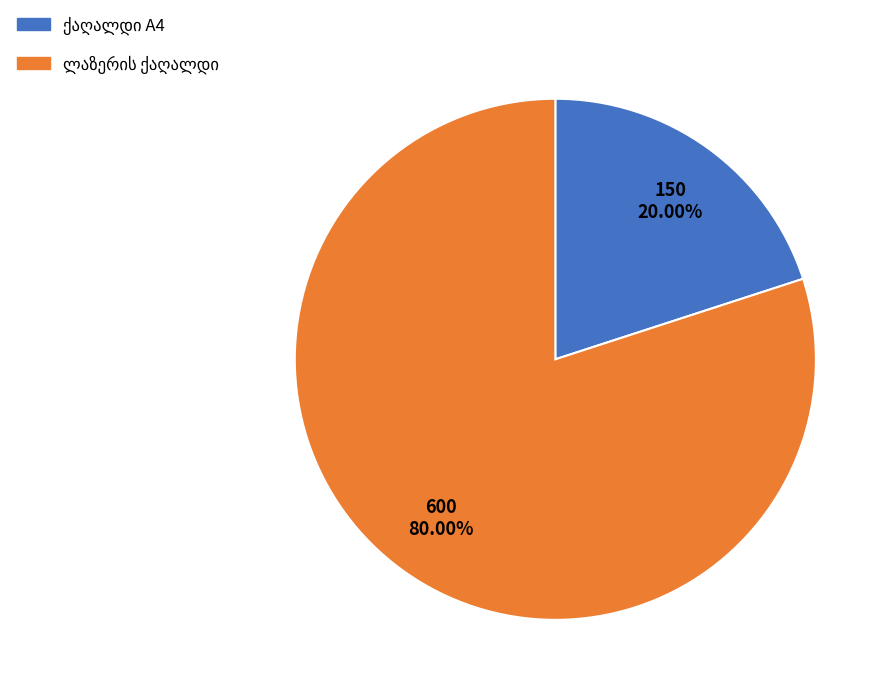

Does any single category account for the majority?

Yes